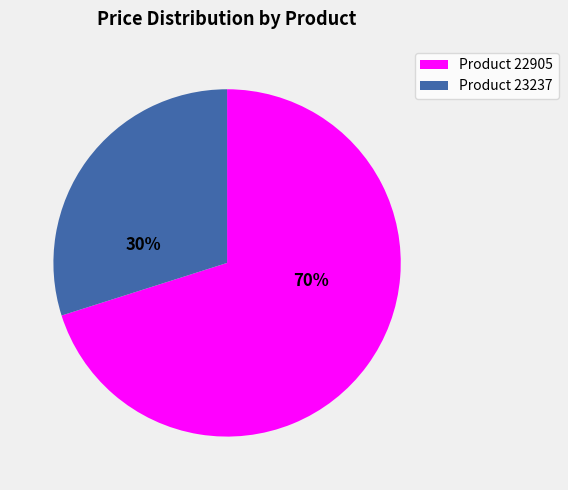

Approximately how many times larger is the value at Product 23237 compared to Product 22905?

0.4